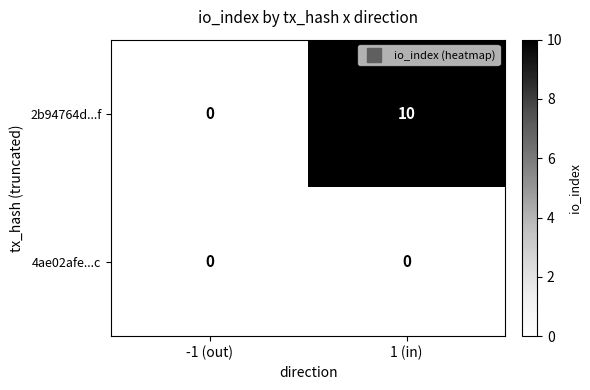

The 2b94764d...f series shows -6 at -1 (out). True or false?

False